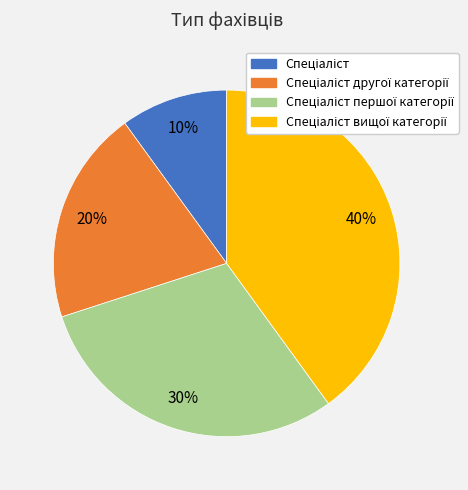

Does any single category account for the majority?

No